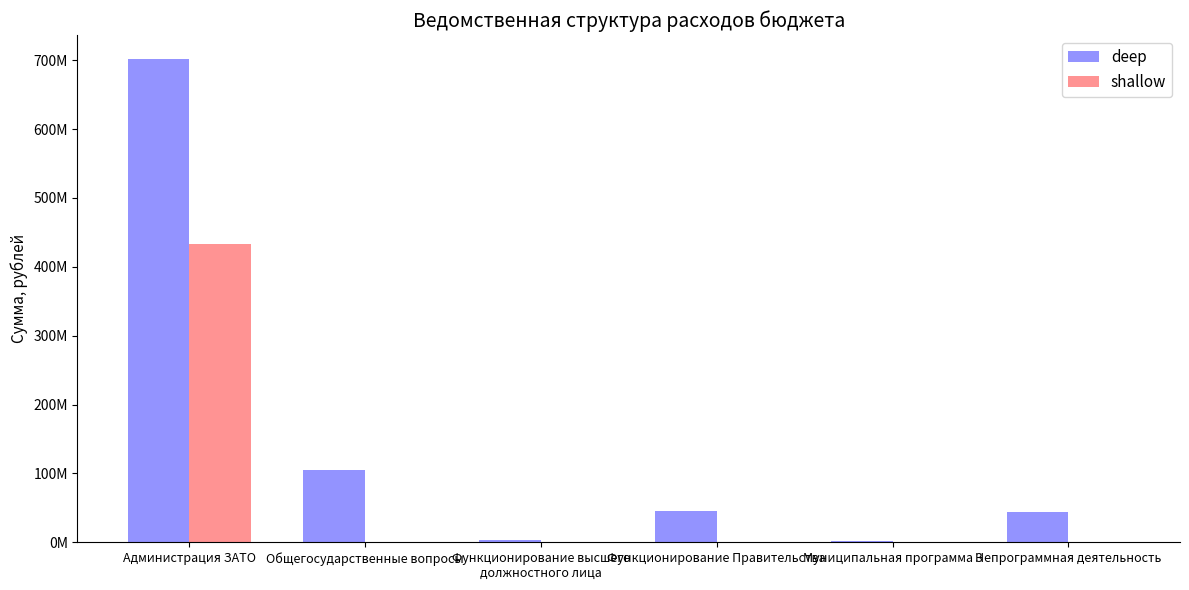

What is the label of the 6th bar from the right?

Администрация ЗАТО